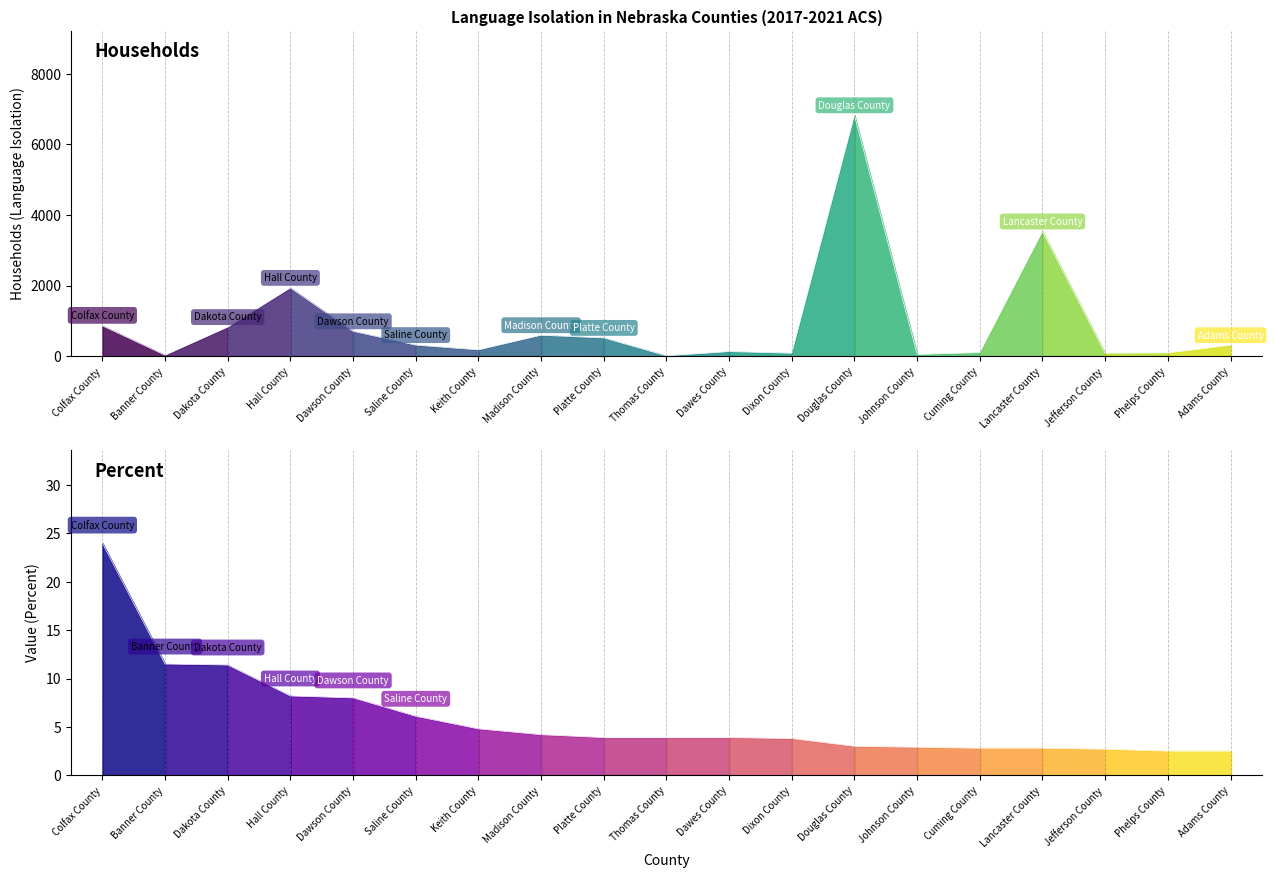

What is the approximate value of Value (Percent) at Hall County?

8.2